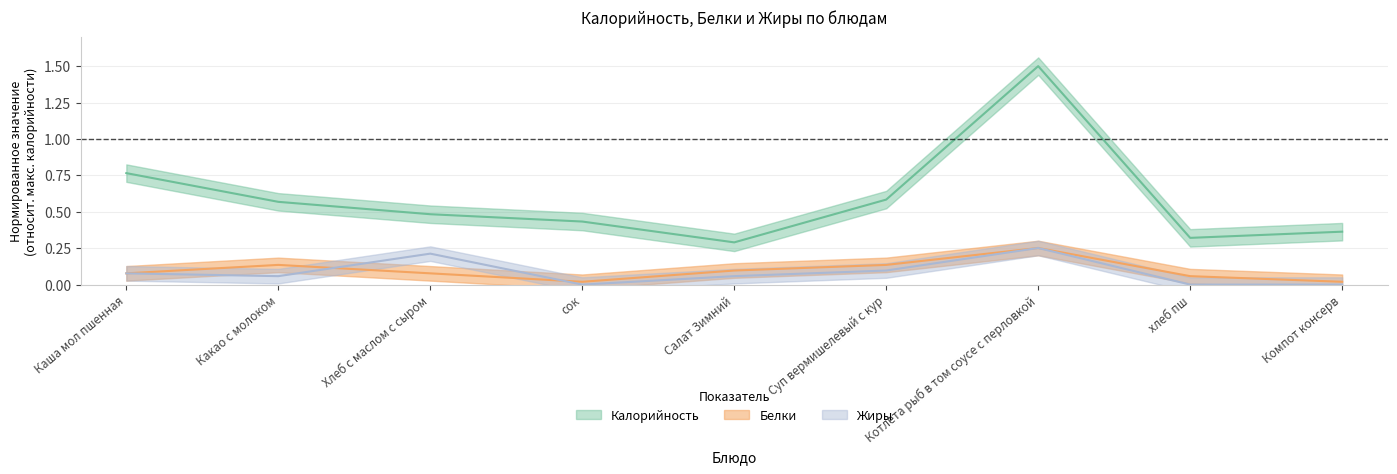

In Жиры, how many points are higher than both neighbors (excluding endpoints)?

2